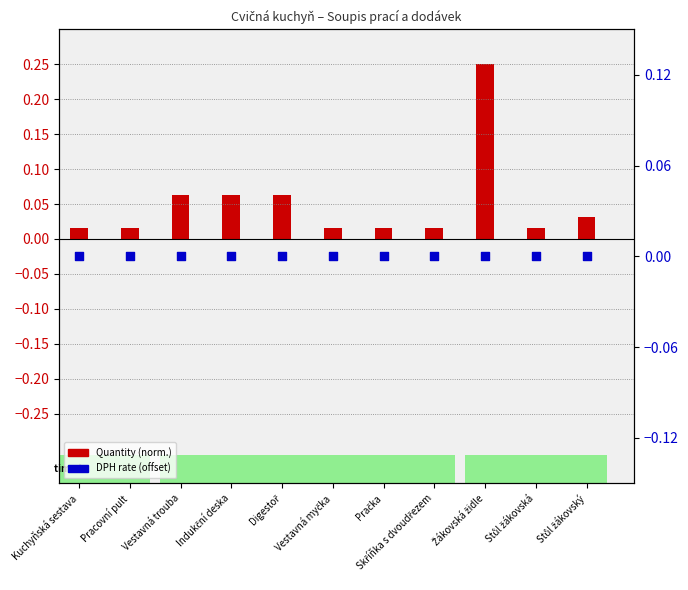

Is the value of DPH rate (offset) at Kuchyňská sestava greater than the value of Quantity (norm.) at Kuchyňská sestava?

No